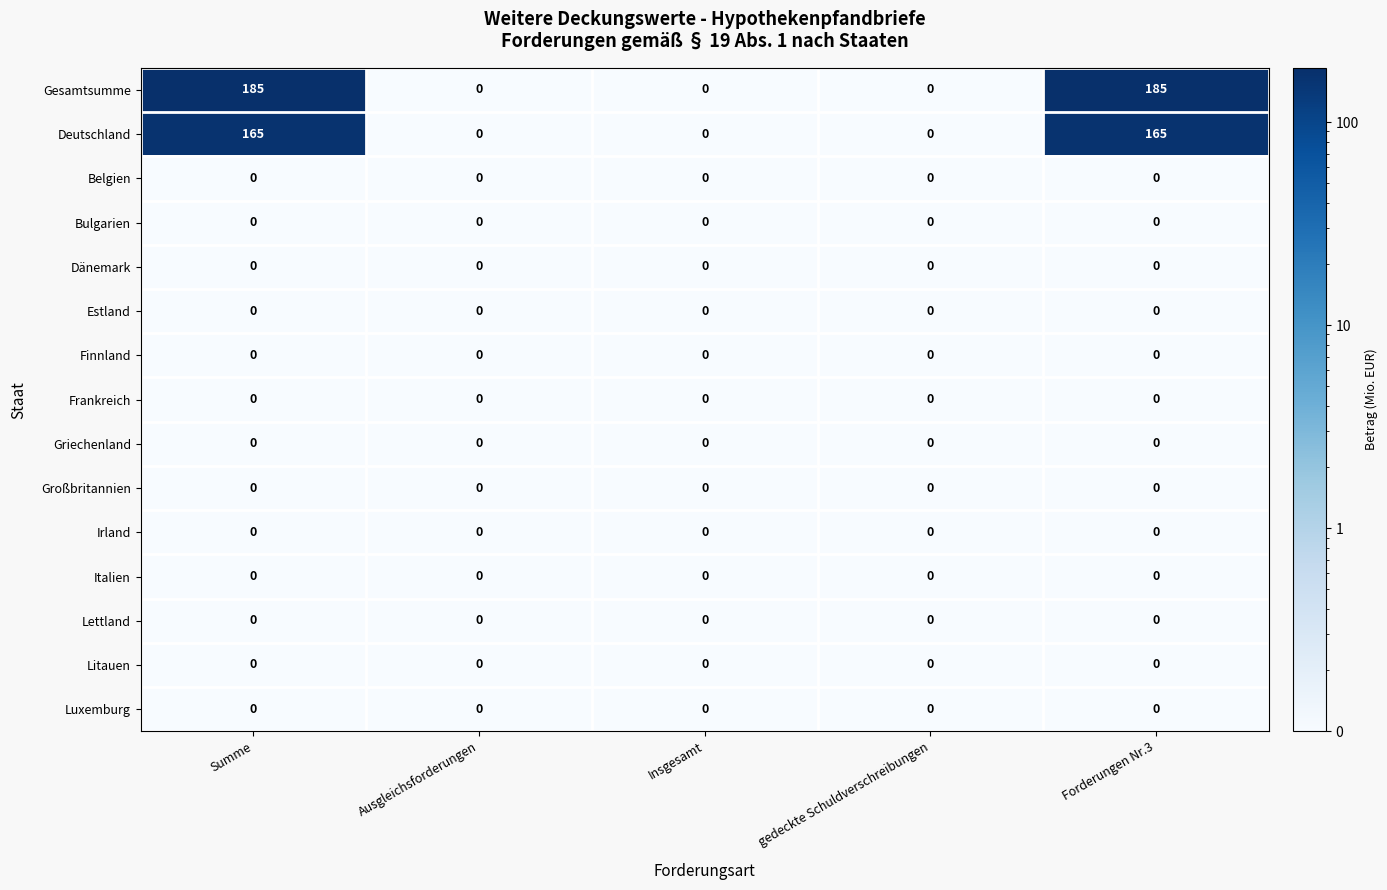

What is the highest value of the Deutschland series?

165